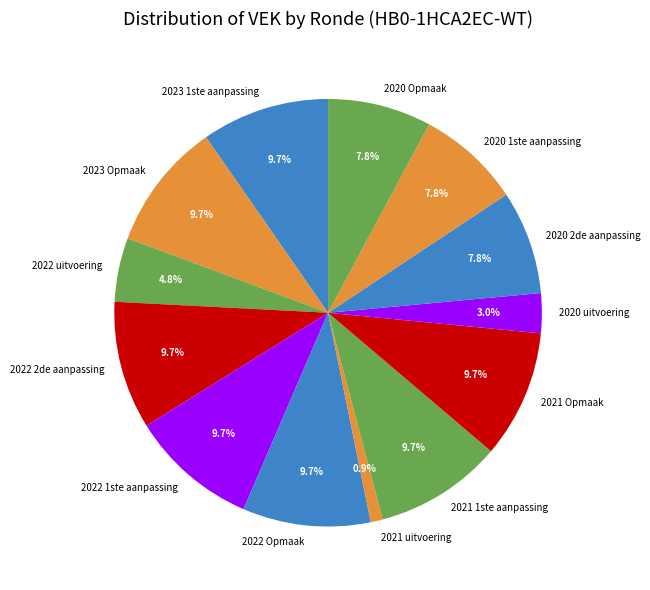

Which has a higher value, 2022 uitvoering or 2022 2de aanpassing?

2022 2de aanpassing